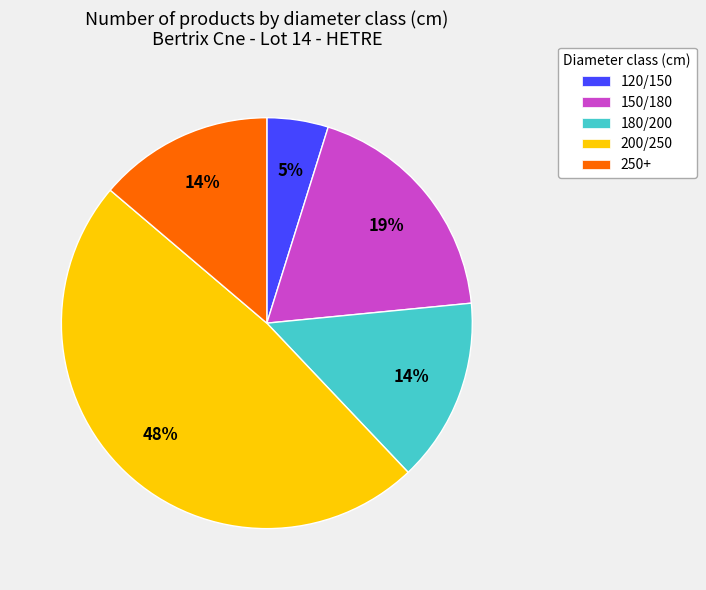

Does 180/200 represent more than half of the total?

No